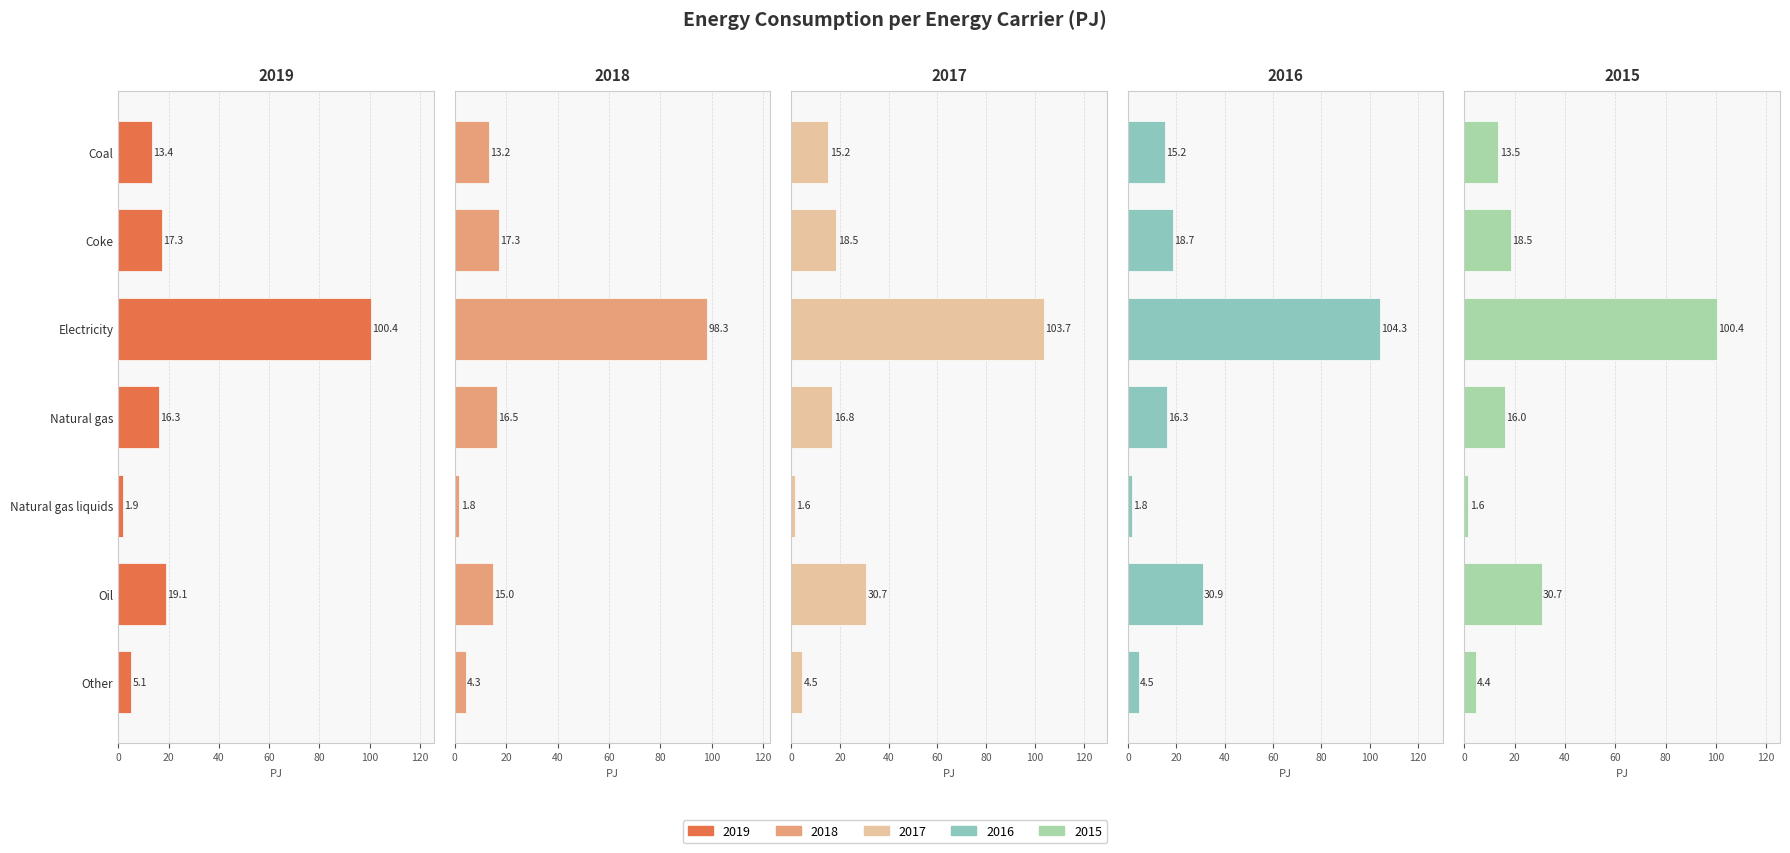

Which series has the widest spread of values?

2016